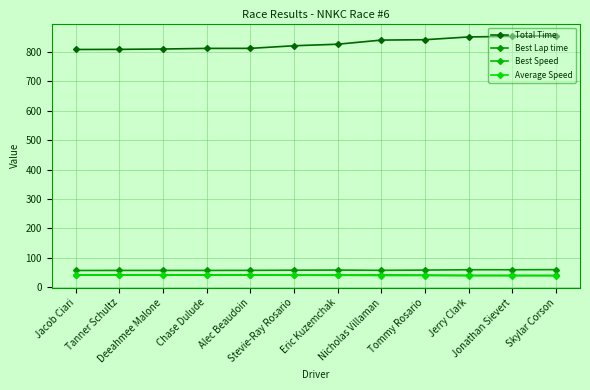

True or false: Average Speed and Best Lap time cross at least once.

False